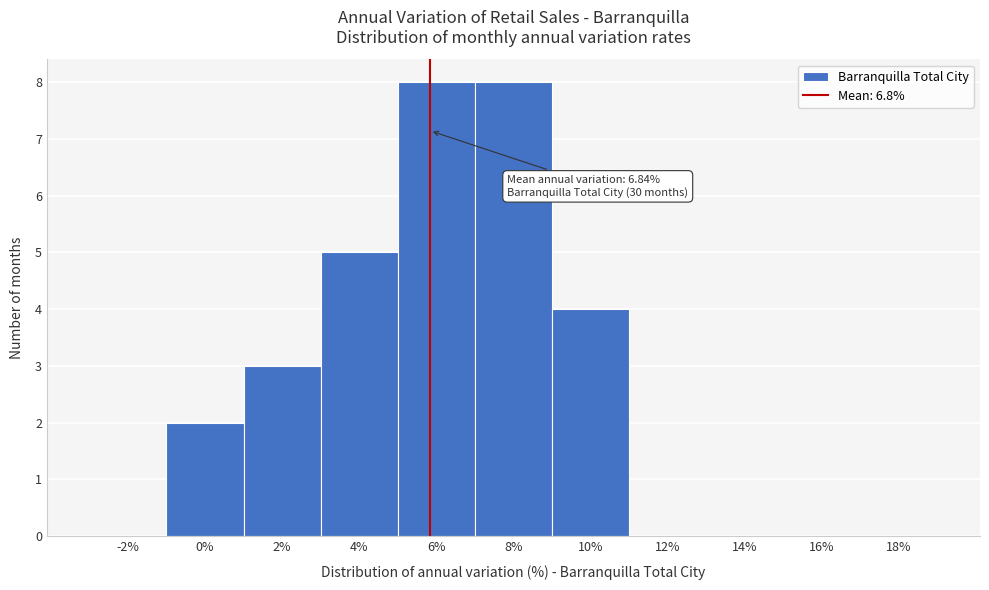

Reading left to right, list all the values displayed in this chart.

-2%=0	0%=2	2%=3	4%=5	6%=8	8%=8	10%=4	12%=0	14%=0	16%=0	18%=0